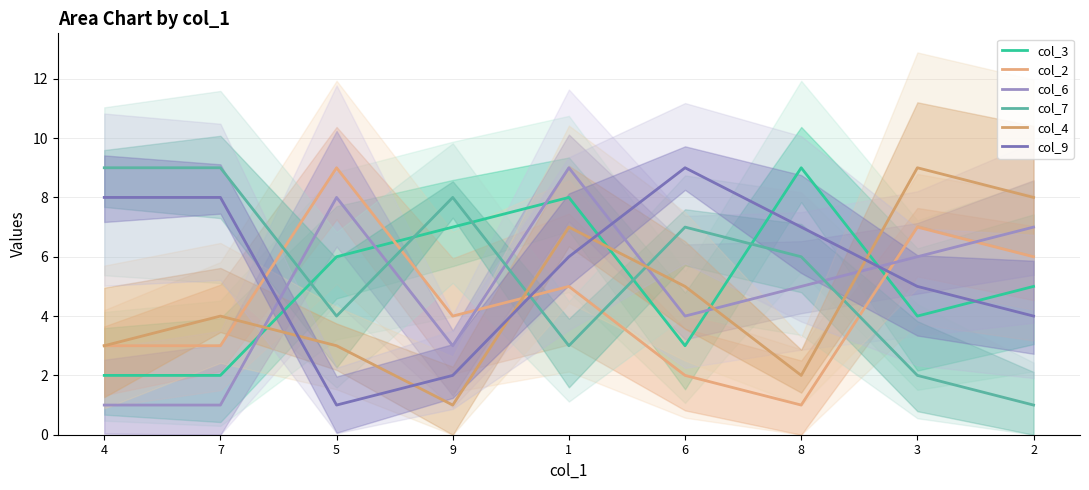

Which series has the widest spread of values?

col_2